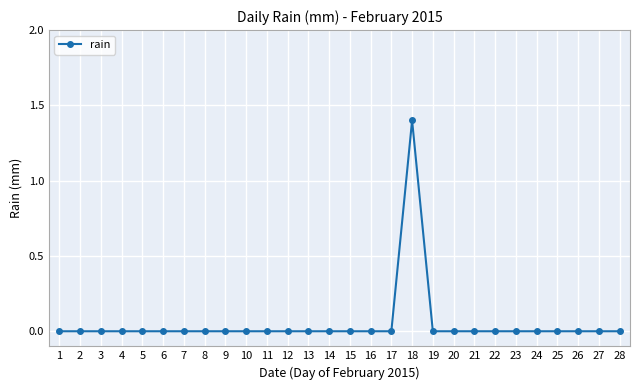

How many values are between 0 and 1?

27